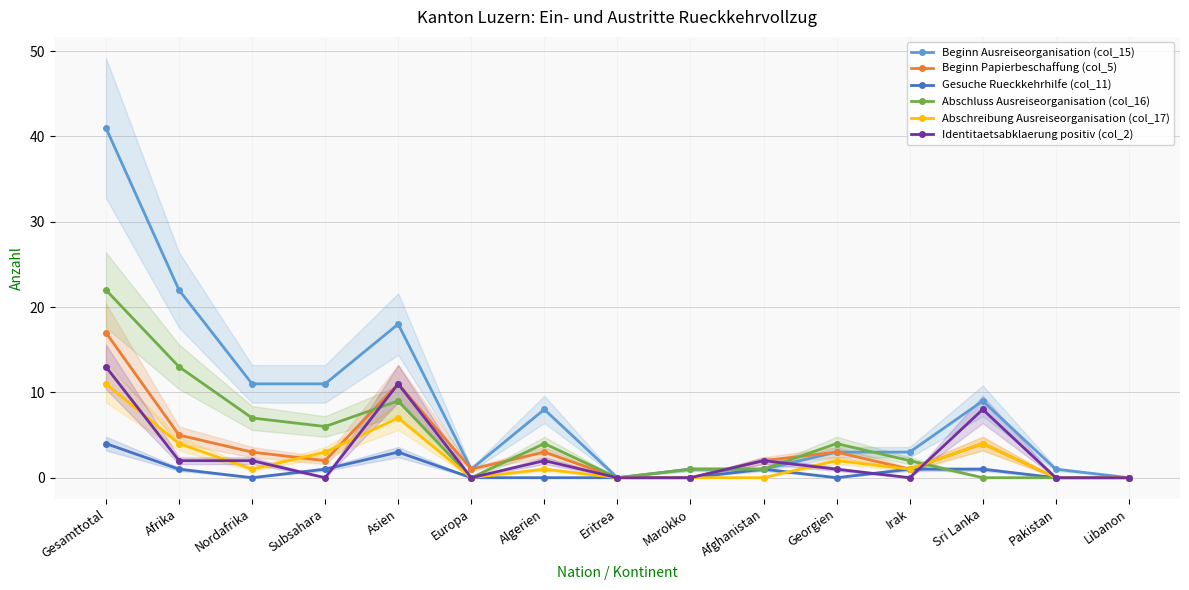

What is the difference between the highest and lowest values at Afrika?

21